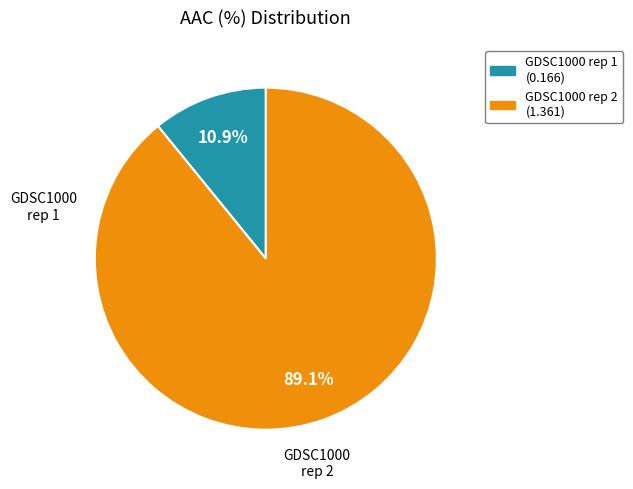

How many segments does this pie chart have?

2